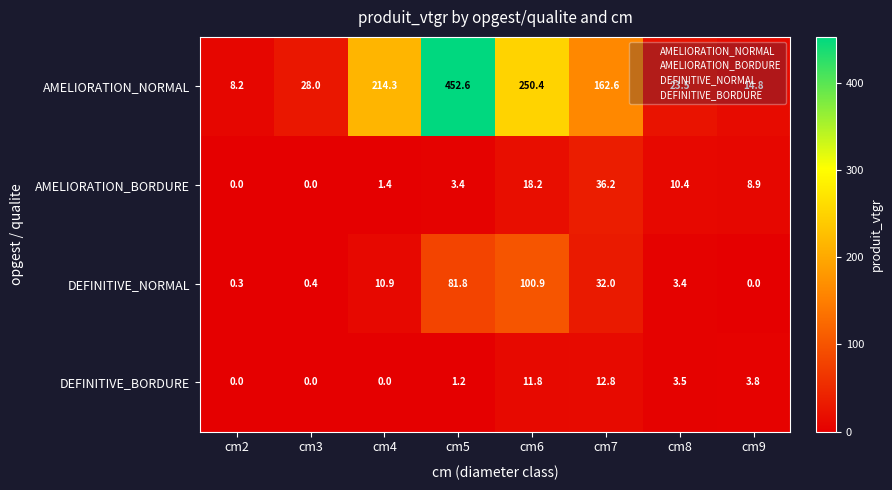

Which series has the largest range (max minus min)?

AMELIORATION_NORMAL